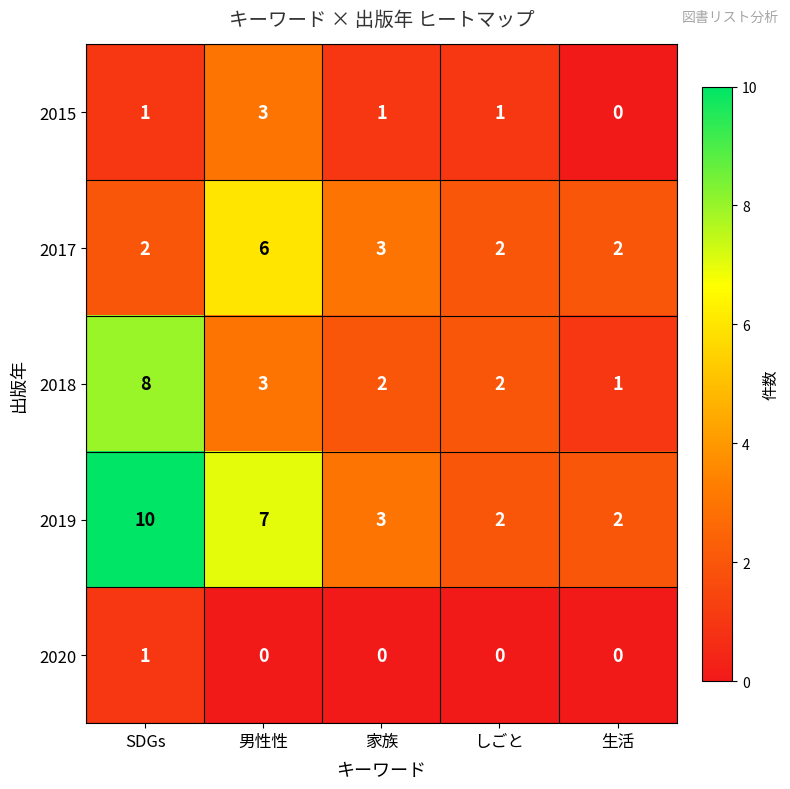

At how many categories does at least one series exceed 1?

5